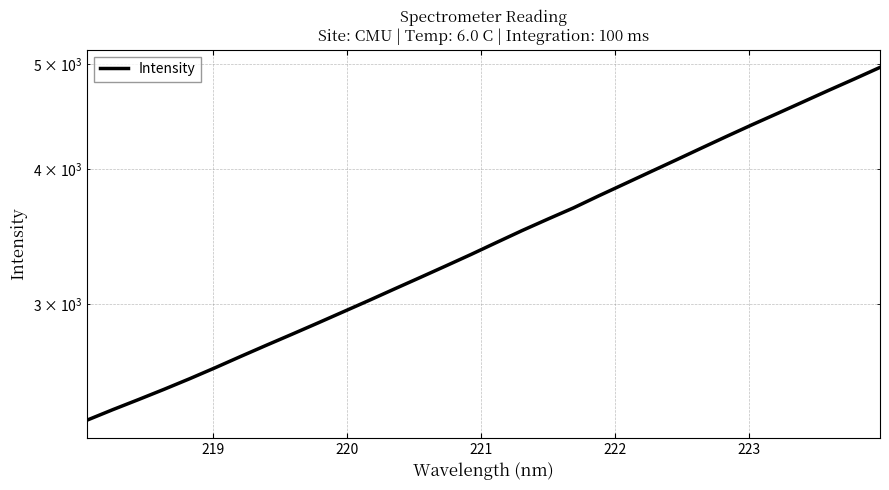

Count the number of values greater than 3420.

16